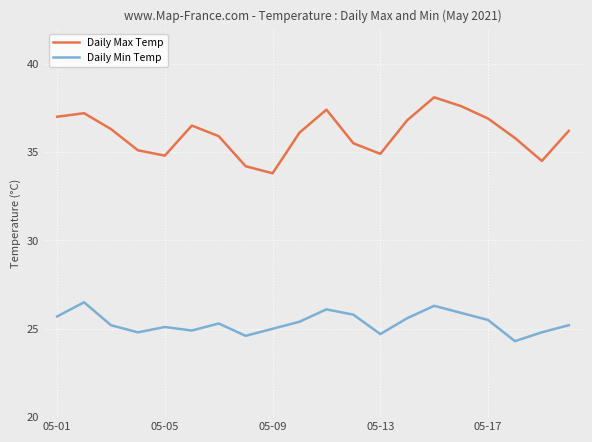

Which series has the largest range (max minus min)?

Daily Max Temp